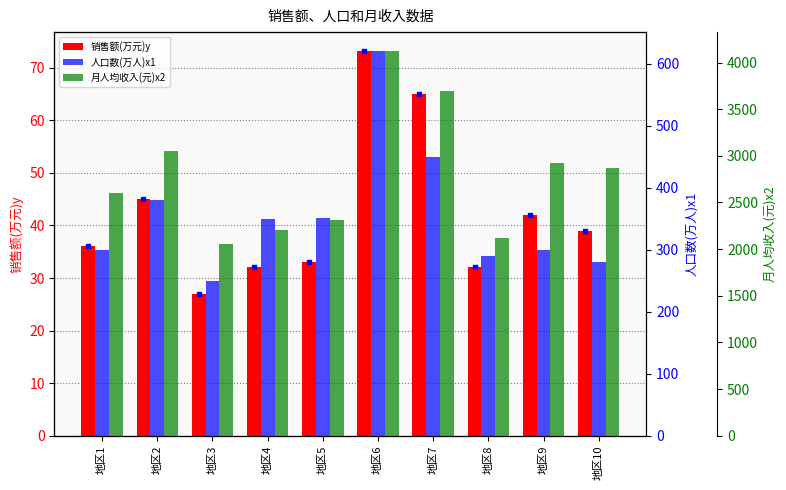

What is the difference between the maximum and minimum values in the 月人均收入(元)x2 series?

2070.0